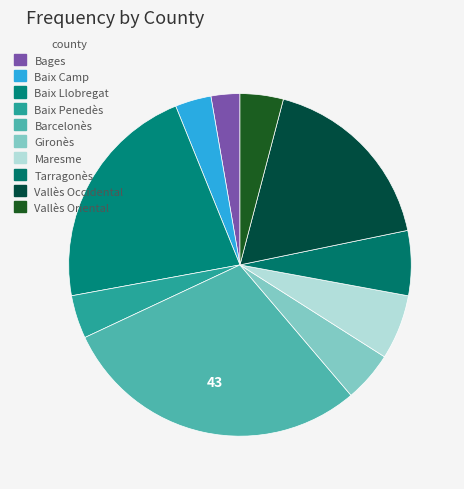

How many slices are in this pie chart?

10